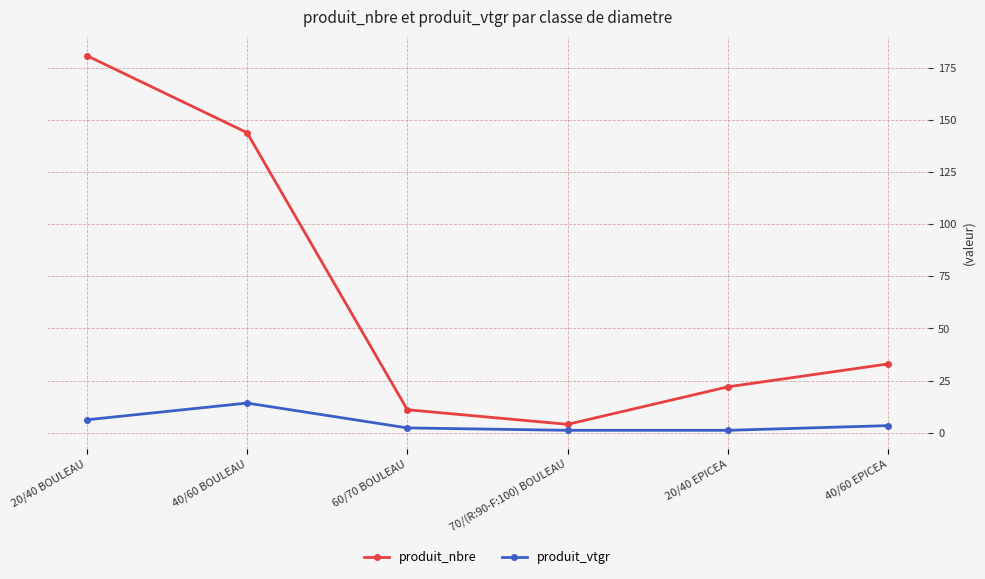

What position from the left is 20/40 BOULEAU?

1